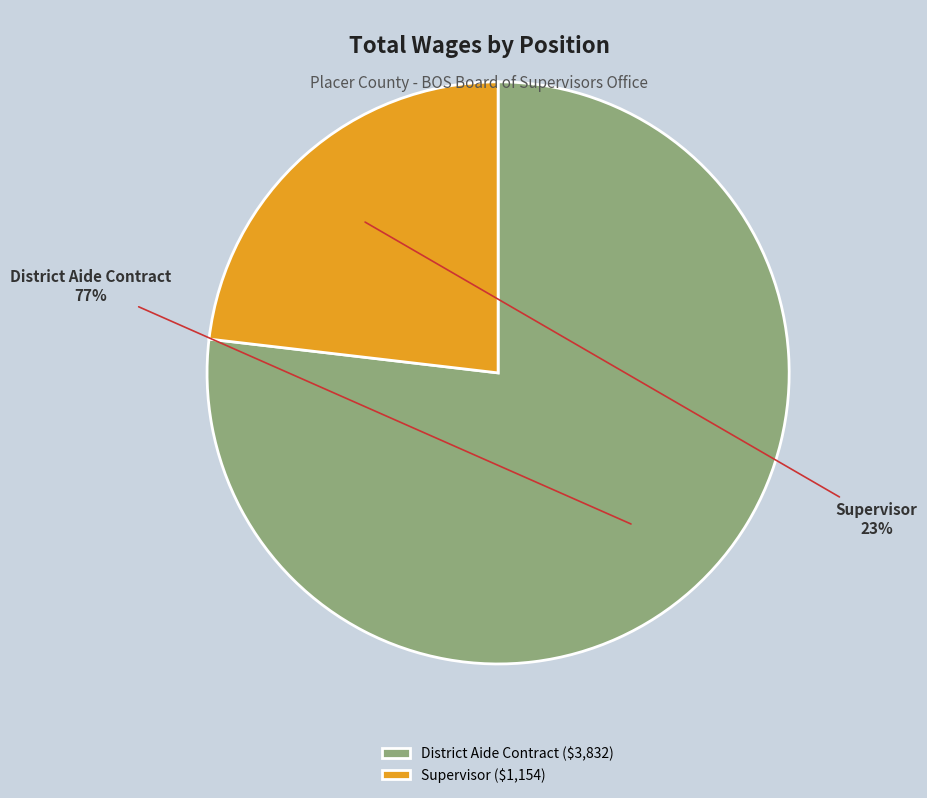

Which category has the smallest portion of the pie?

Supervisor